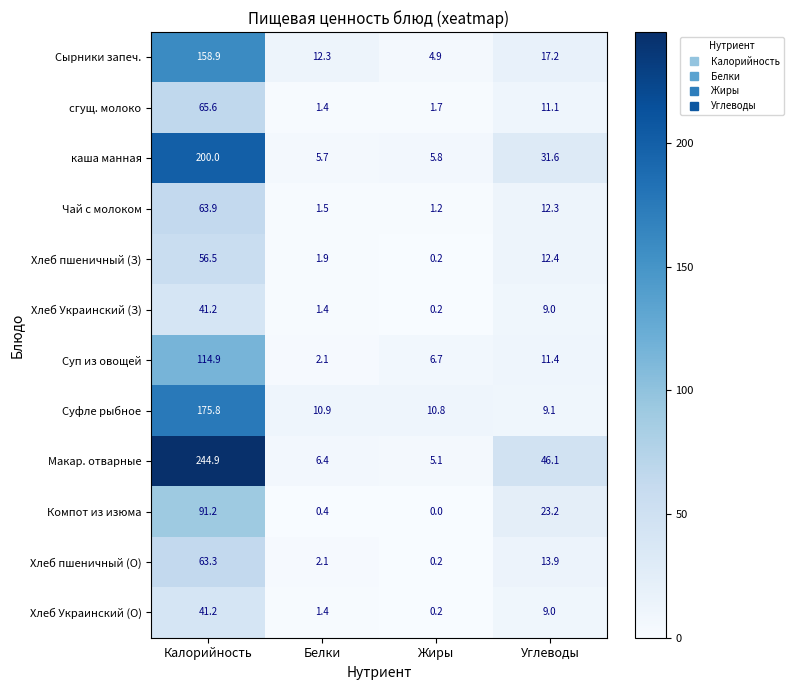

What is the difference between the maximum and minimum values in the Чай с молоком series?

62.7